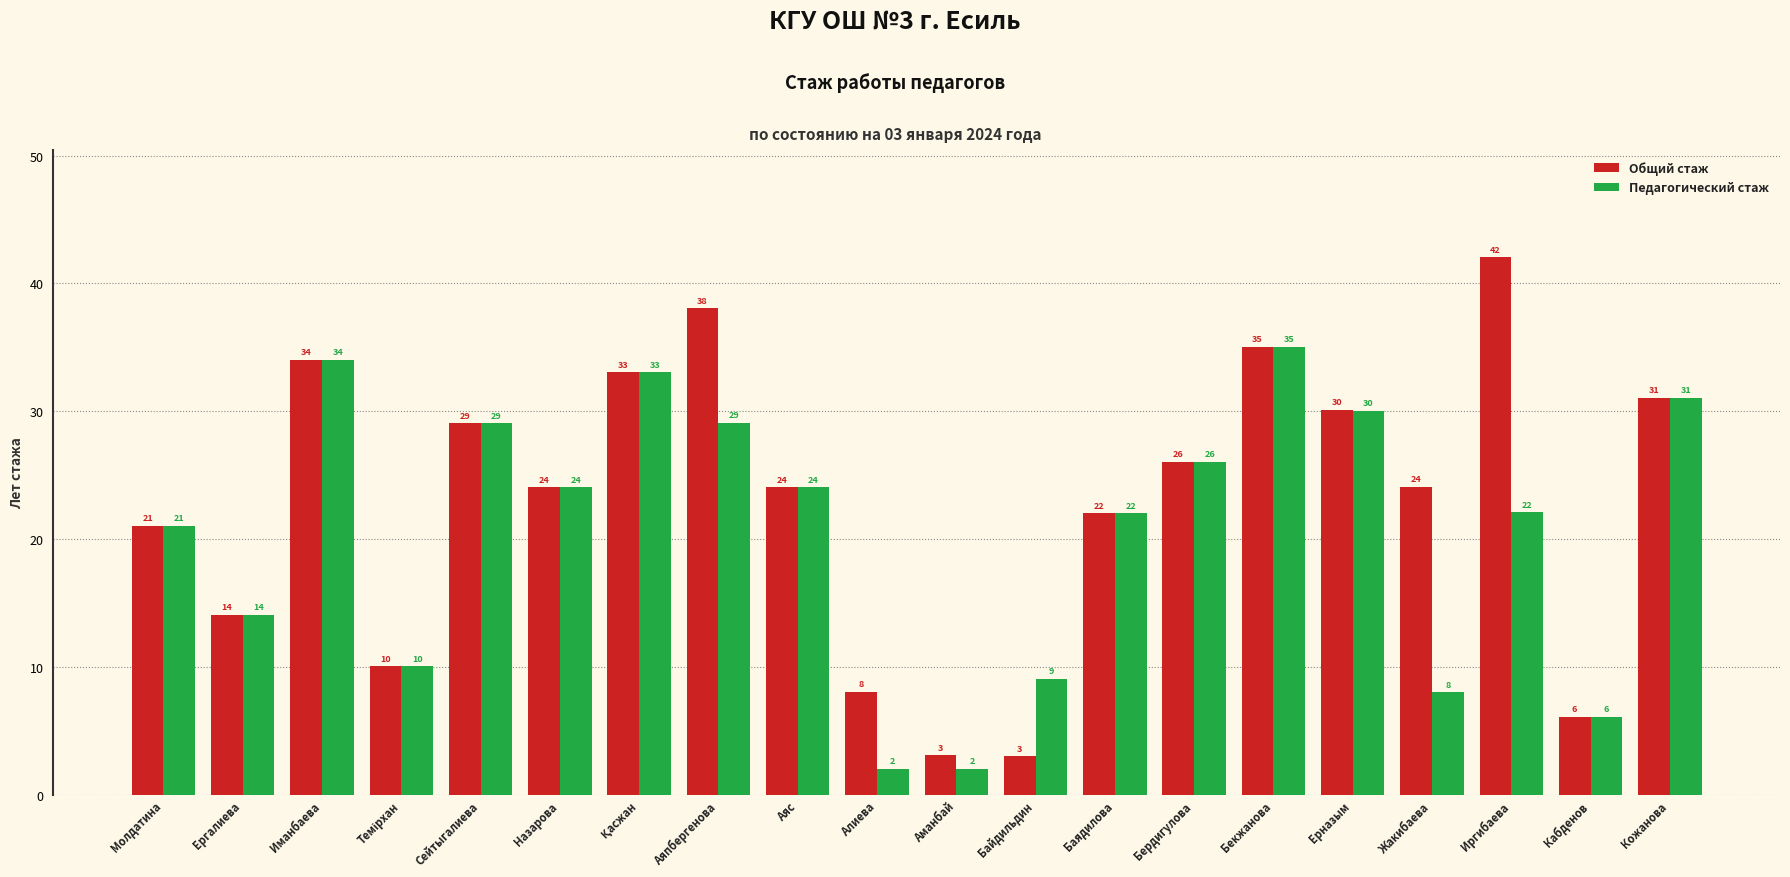

What is the sum of the Общий стаж values at Ергалиева and Баядилова?

36.1